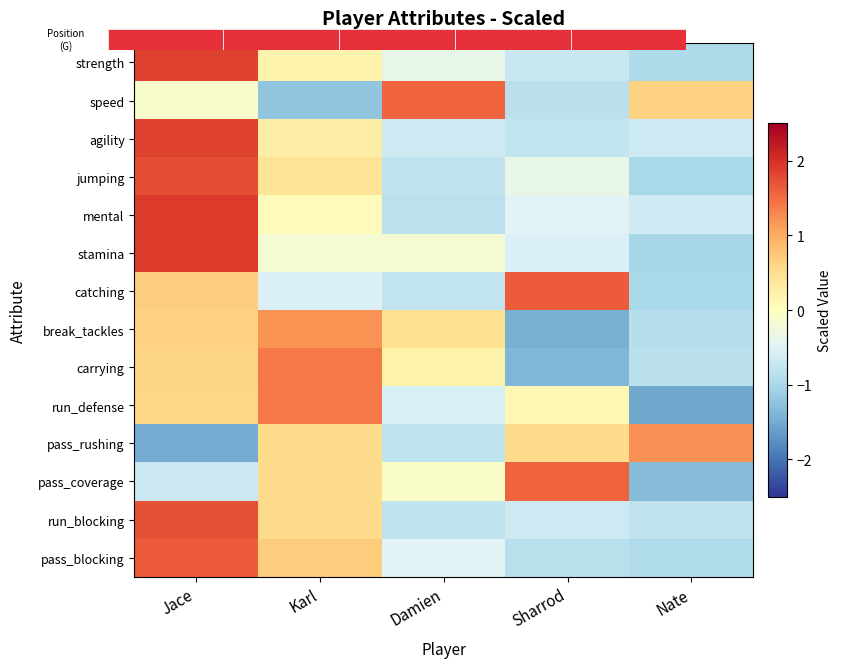

How many values in the stamina series are below 0?

4